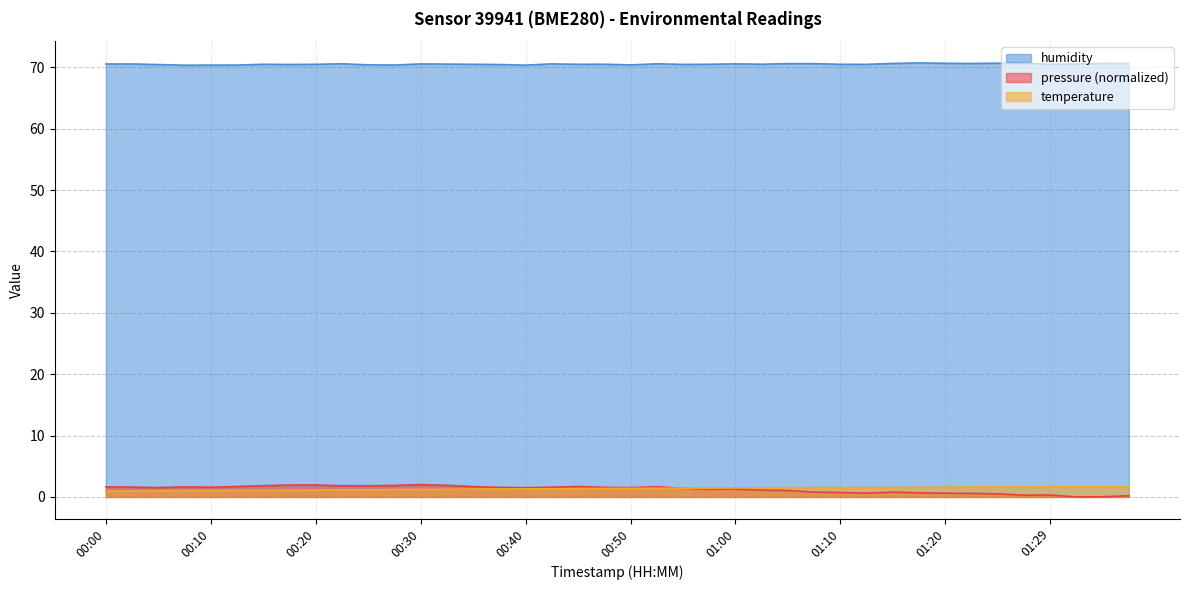

What is the difference between the highest and lowest values at 00:42?

69.3